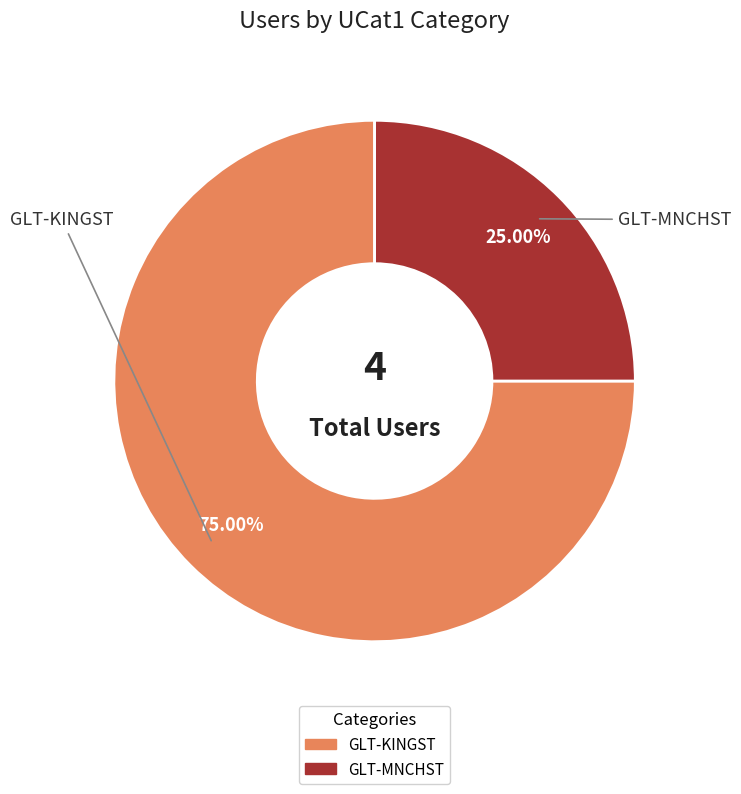

To the nearest percent, what is the average slice percentage?

50%